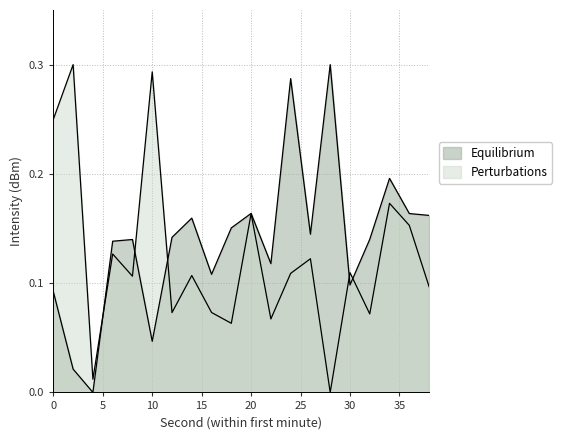

Reading left to right, what are all the values shown in this chart?

Equilibrium: 0=0.1	2=0.0	4=0.0	6=0.1	8=0.1	10=0.0	12=0.1	14=0.2	16=0.1	18=0.2	20=0.2	22=0.1	24=0.3	26=0.1	28=0.3	30=0.1	32=0.1	34=0.2	36=0.2	38=0.2
Perturbations: 0=0.2	2=0.3	4=0.0	6=0.1	8=0.1	10=0.3	12=0.1	14=0.1	16=0.1	18=0.1	20=0.2	22=0.1	24=0.1	26=0.1	28=0.0	30=0.1	32=0.1	34=0.2	36=0.2	38=0.1